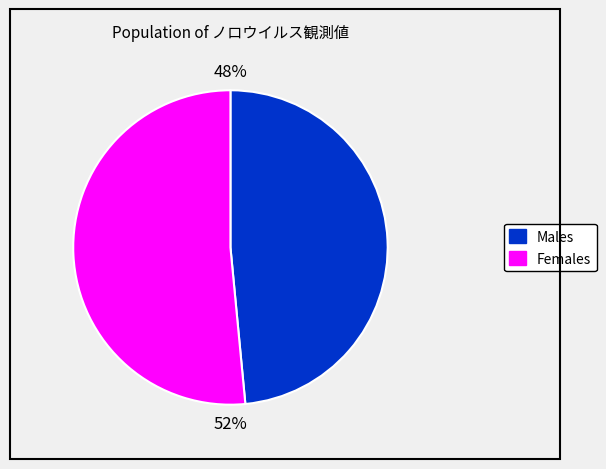

How many slices are in this pie chart?

2